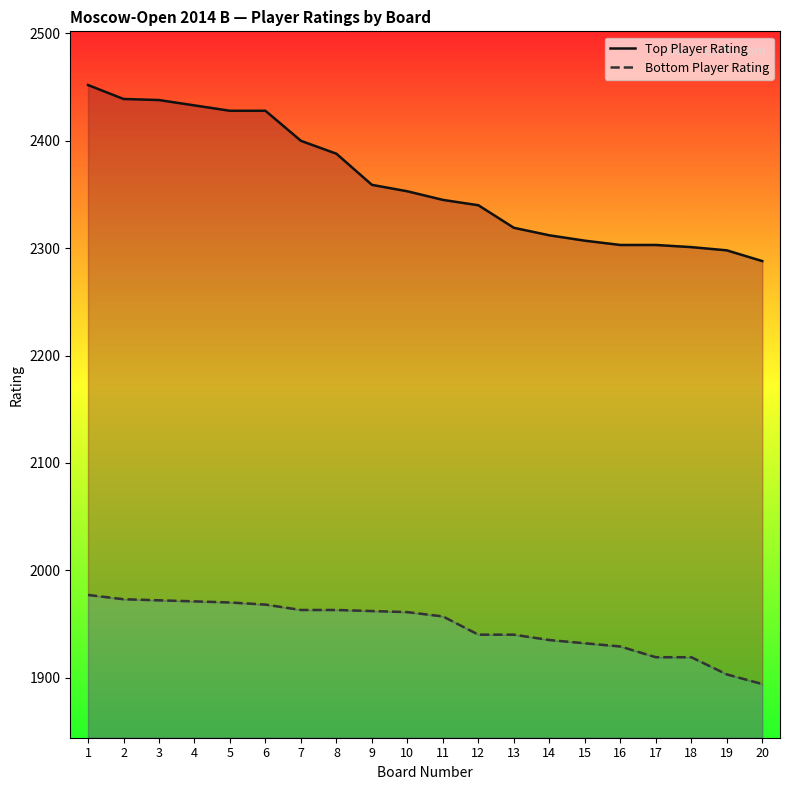

What value does the Bottom Player Rating series have at 16, to the nearest 10?

1930